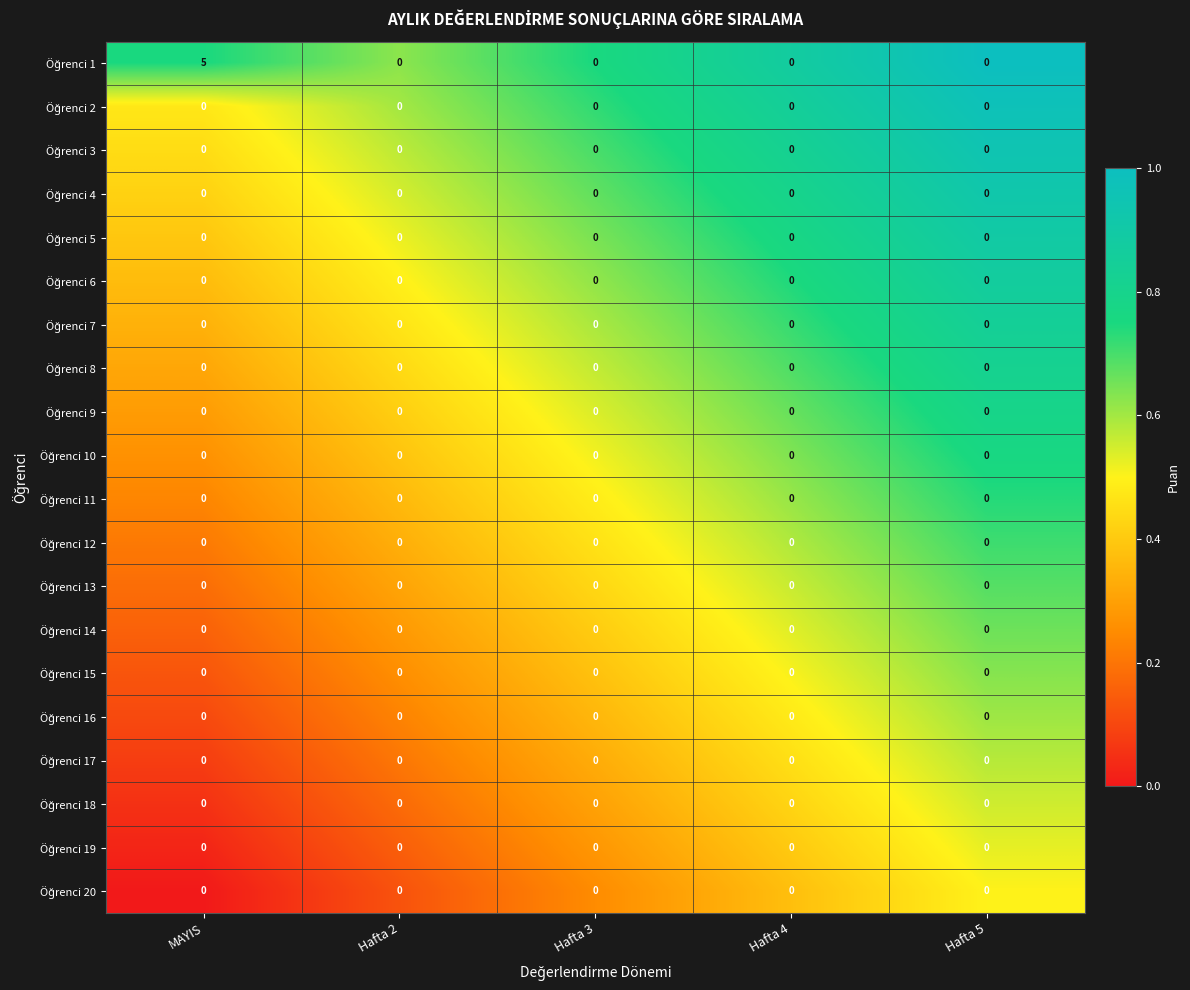

At which category is the sum across all series the highest?

MAYIS